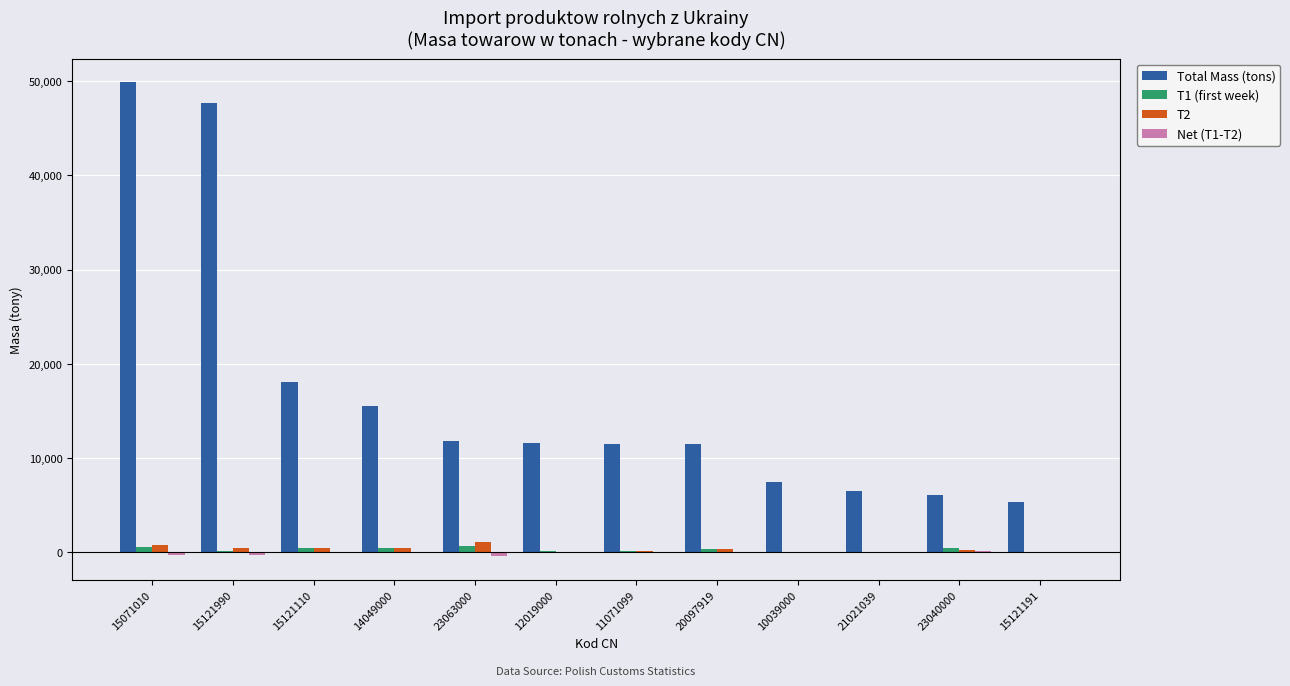

What is the difference between the T2 values at 15071010 and 15121191?

764.4